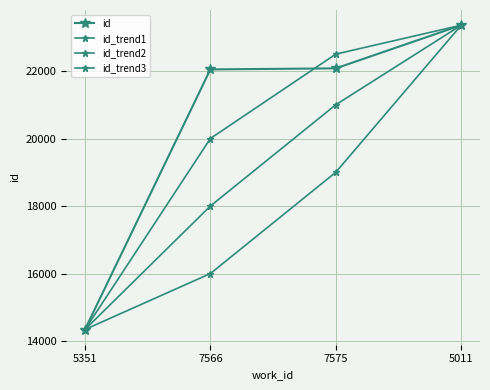

How many lines are shown in the chart?

4